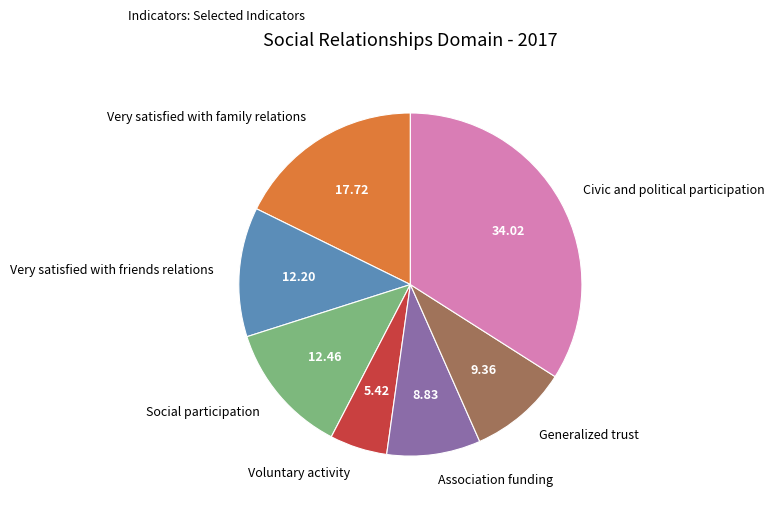

Do Generalized trust and Very satisfied with family relations together represent more than half of the pie?

No